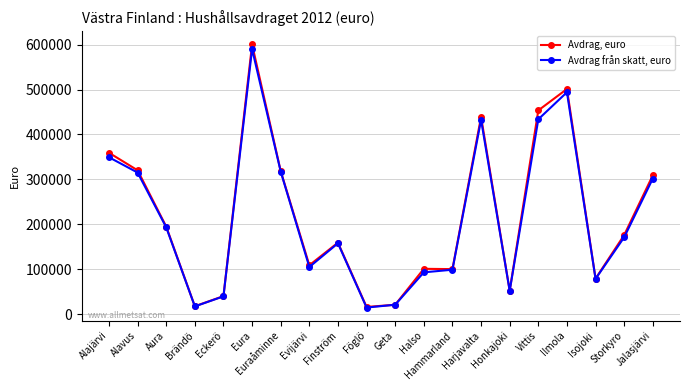

What is the spread (max minus min) of values at Aura?

1680.3